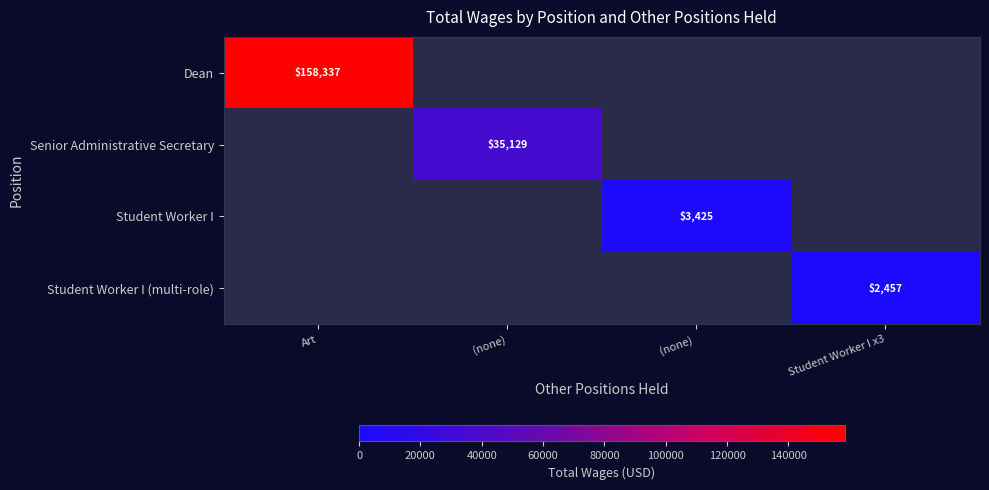

True or false: Senior Administrative Secretary has a value of 35129 at (none).

True